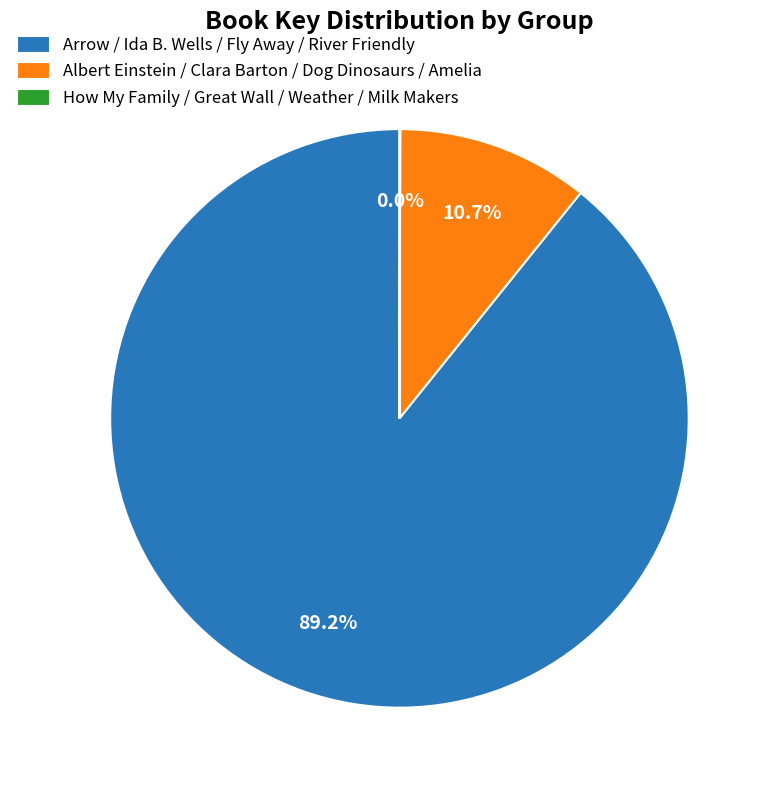

Which slice represents more than half of the pie?

Arrow / Ida B. Wells / Fly Away / River Friendly